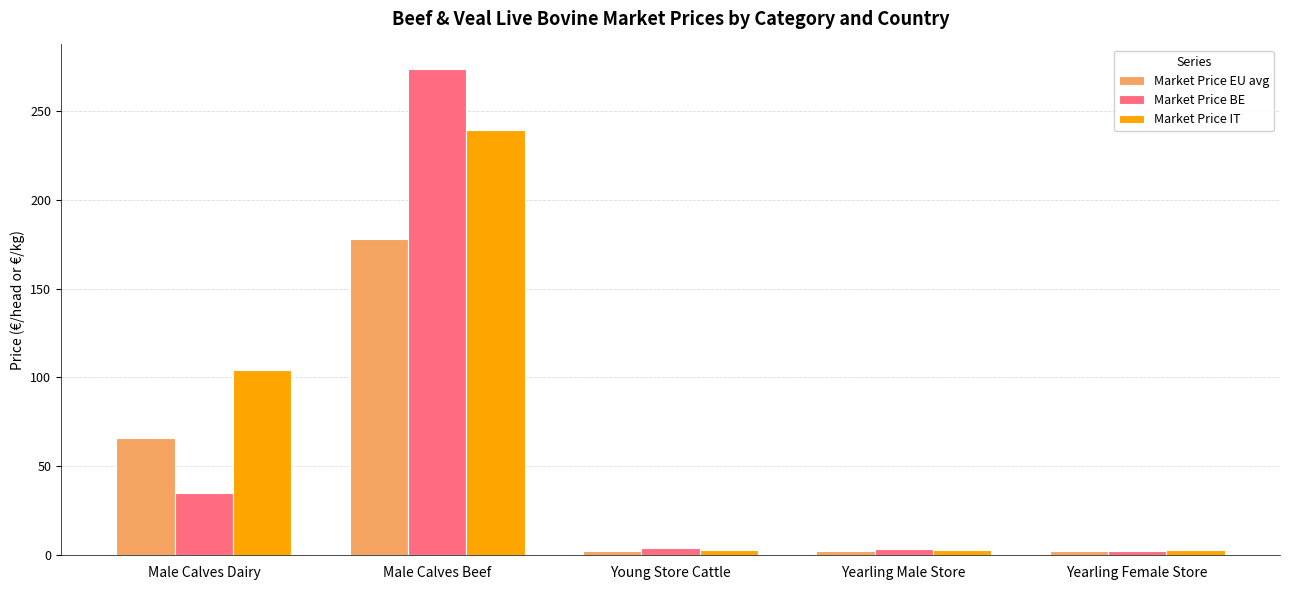

How many bars are there in each group?

3